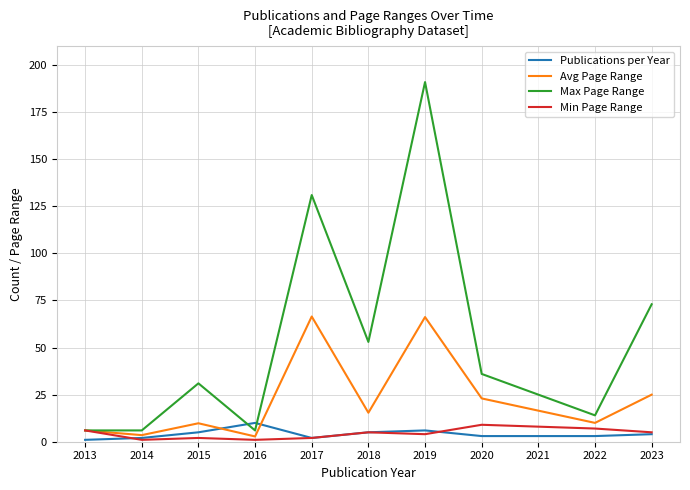

Where does the Avg Page Range series first go above 15?

2017